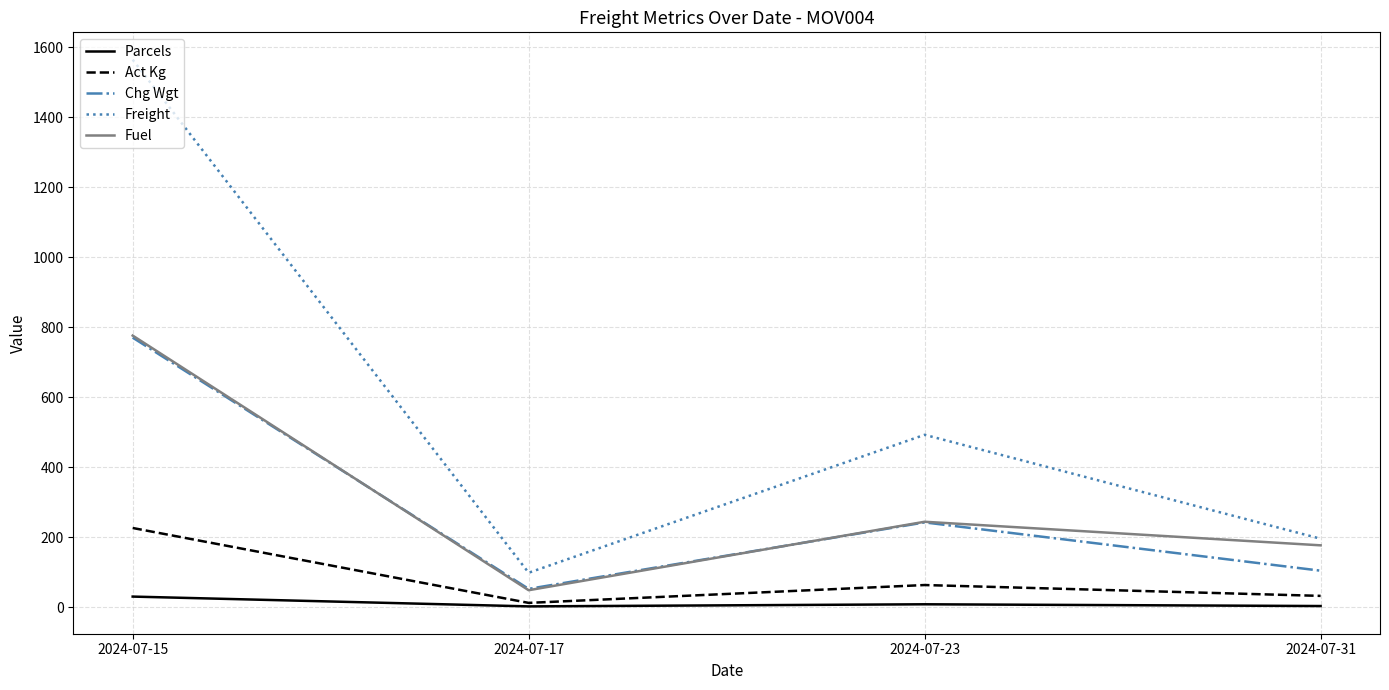

List the labels in order of Freight value, smallest first.

2024-07-17, 2024-07-31, 2024-07-23, 2024-07-15